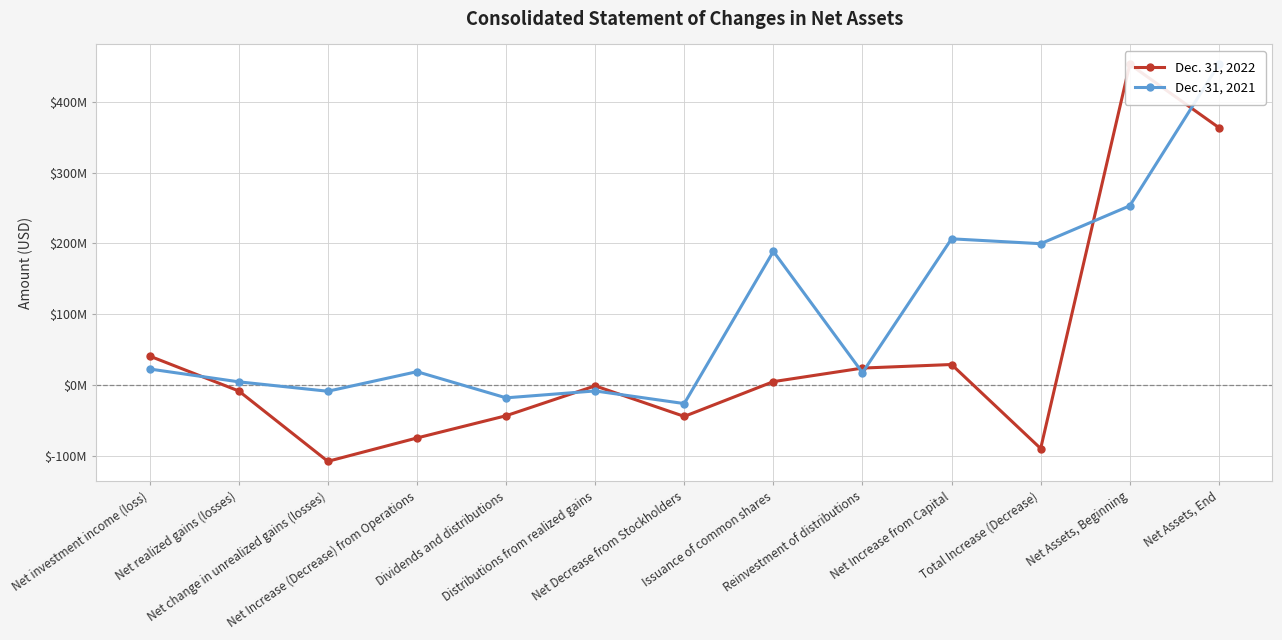

Is it true that Dec. 31, 2022 equals -953110 at Distributions from realized gains?

True